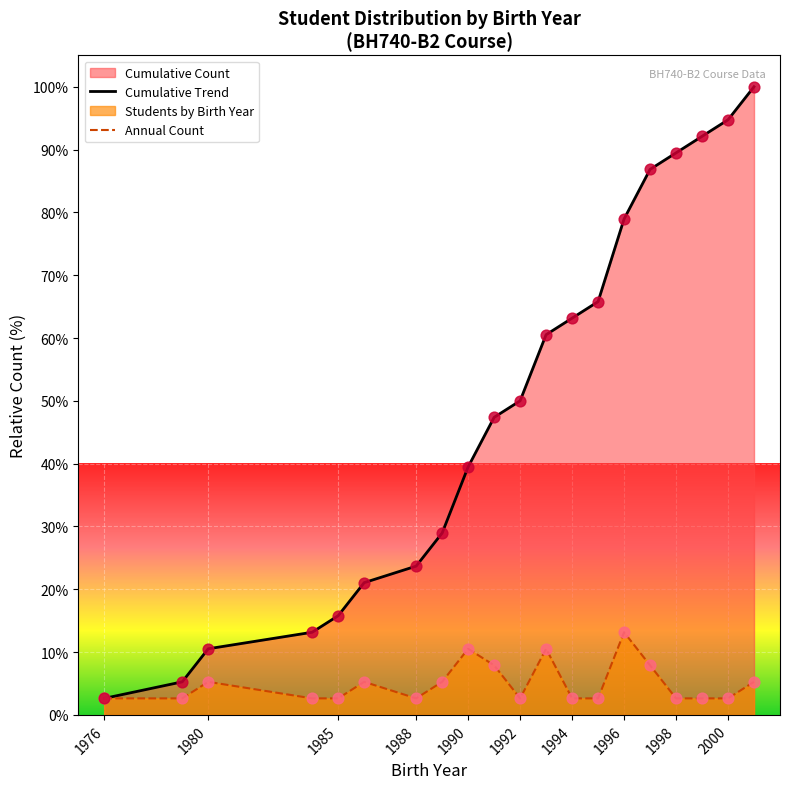

Which series reaches the maximum Y coordinate?

Cumulative Trend